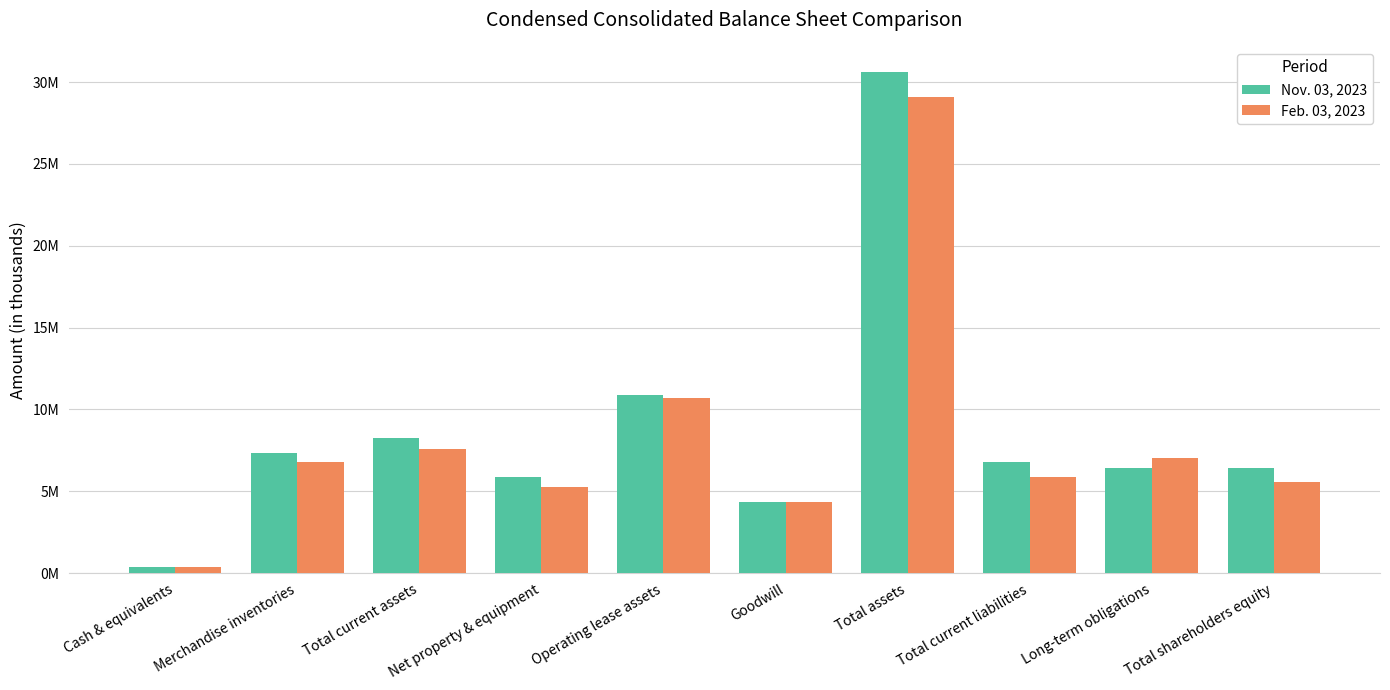

Does the chart contain any negative values?

No